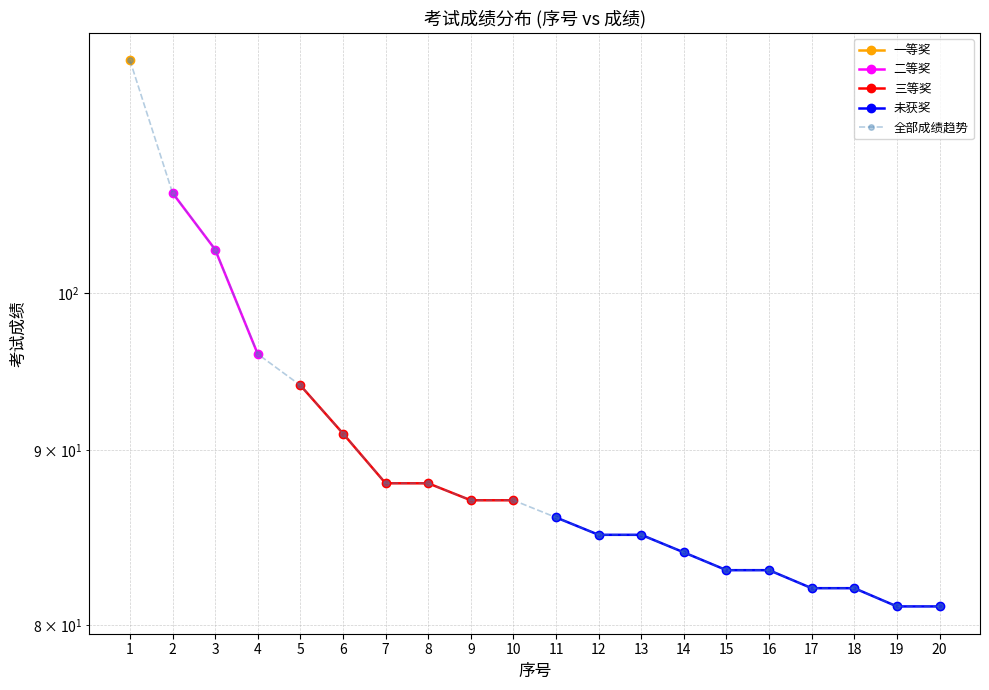

The chart shows a value of 47 at 20. True or false?

False